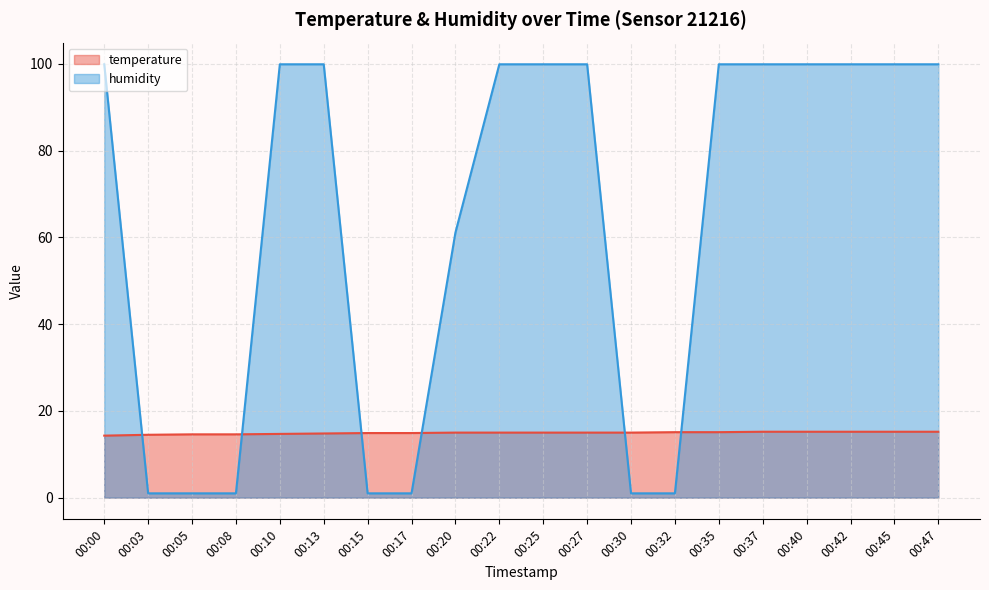

What are all the series names shown in the legend?

temperature, humidity